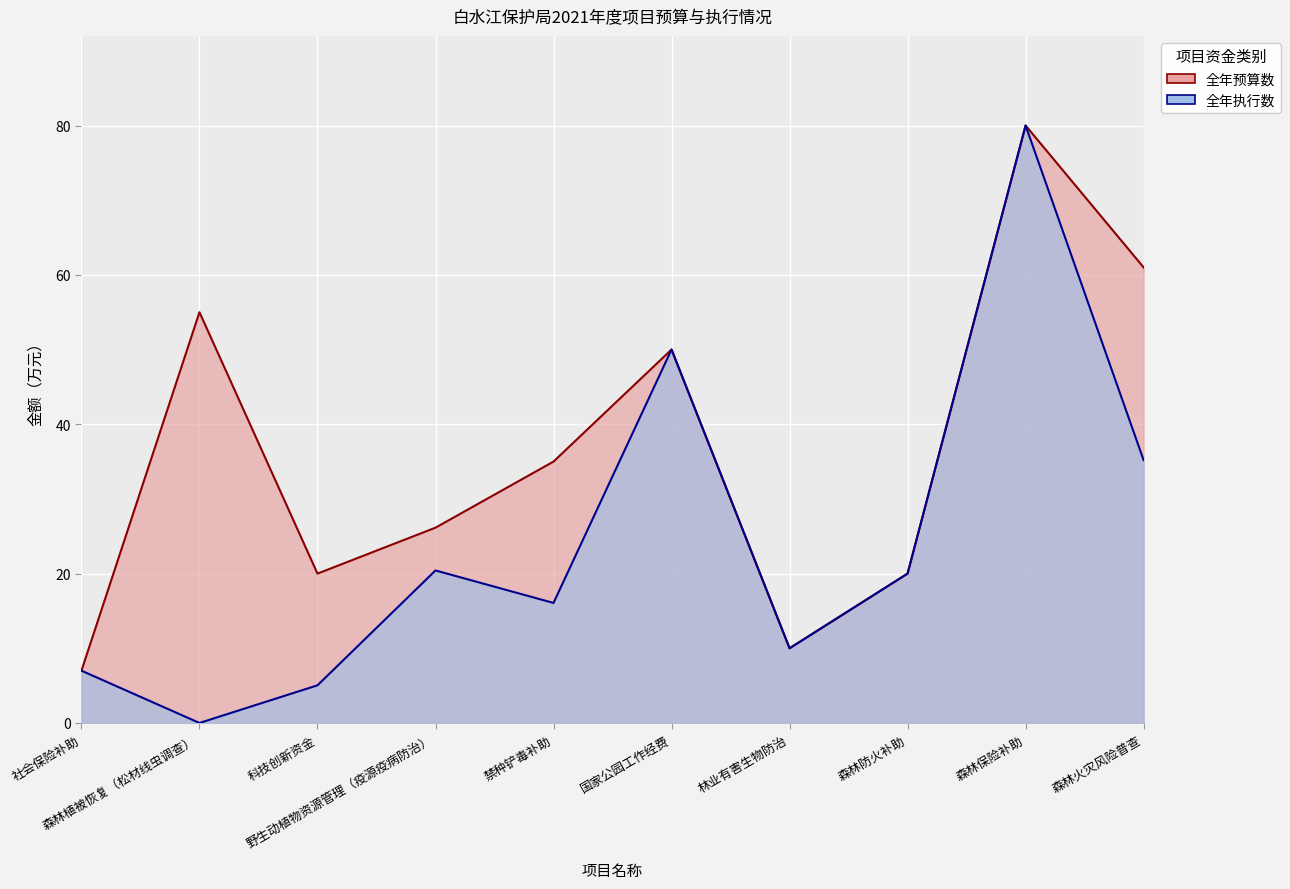

At which label does 全年执行数 reach its minimum?

森林植被恢复（松材线虫调查）